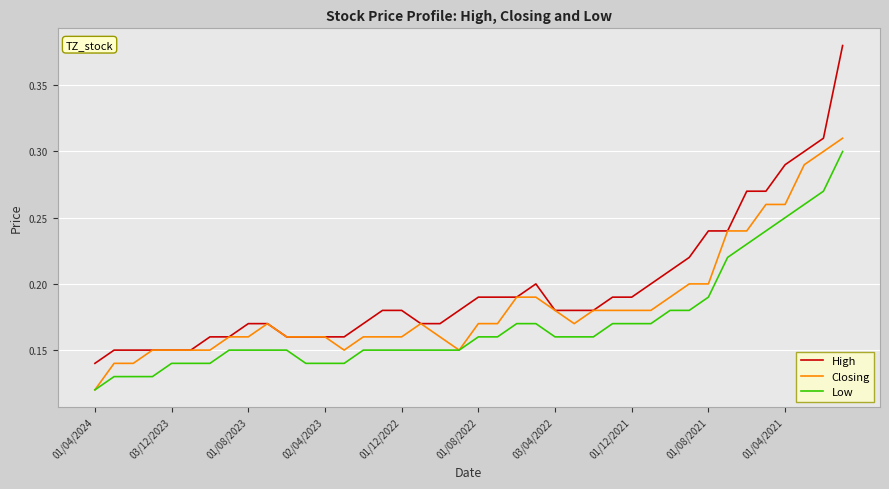

True or false: Low and High intersect in this chart.

False